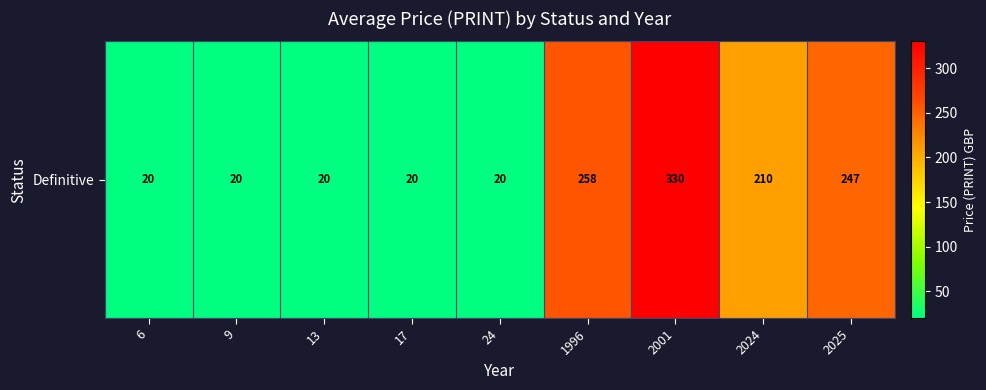

What is the maximum value shown in the chart?

330.0